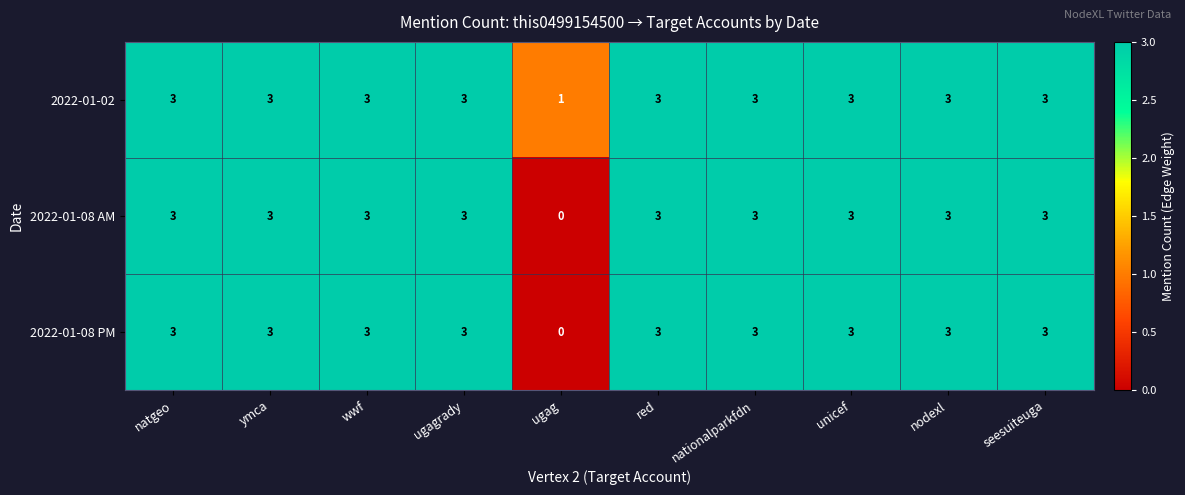

Reading right to left, transcribe all the data shown in this chart.

2022-01-02: 3	3	3	3	3	1	3	3	3	3
2022-01-08 AM: 3	3	3	3	3	0	3	3	3	3
2022-01-08 PM: 3	3	3	3	3	0	3	3	3	3